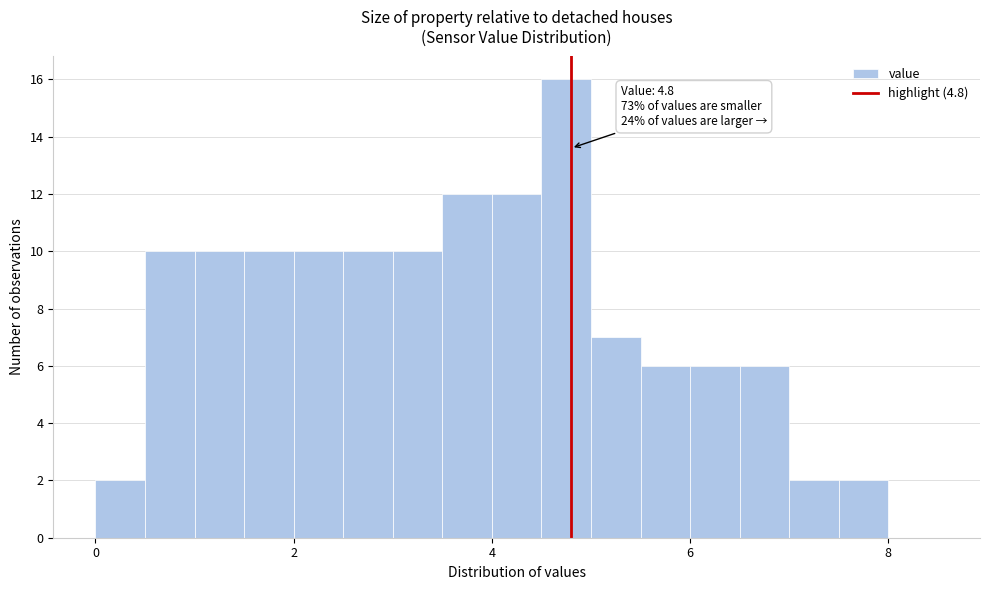

Around what value on the x-axis is the tallest bar? Give the approximate position of its centre, as read against the axis.

4.8